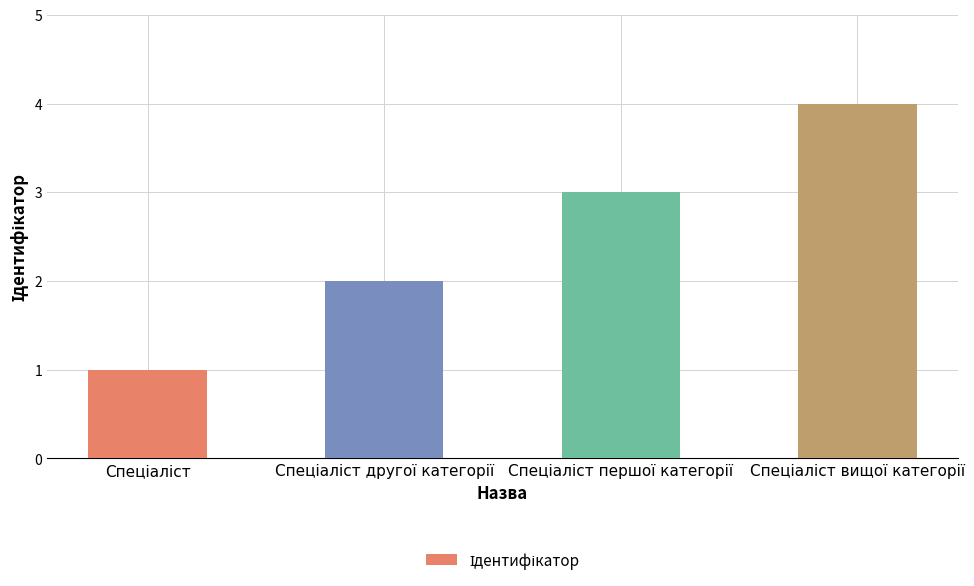

What is the sum of all values?

10